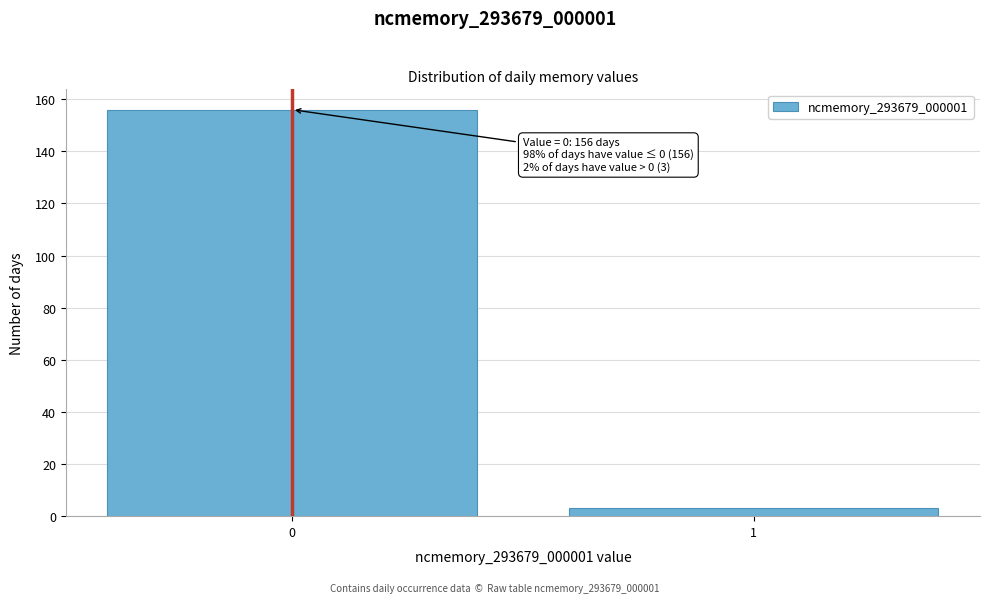

Reading left to right, extract all data points from this chart.

156	3